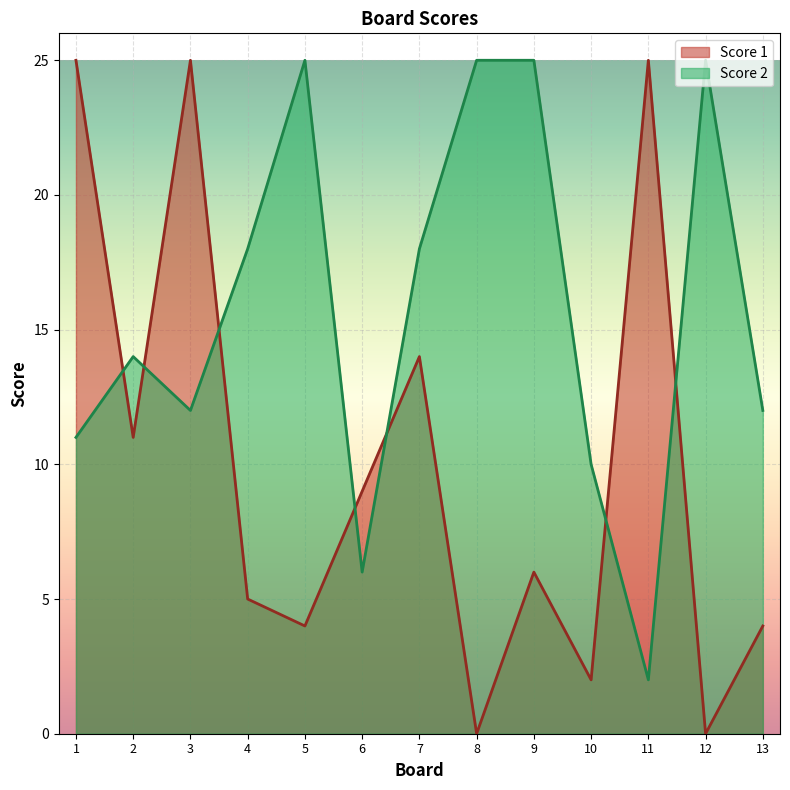

At which label does Score 2 reach its peak?

5